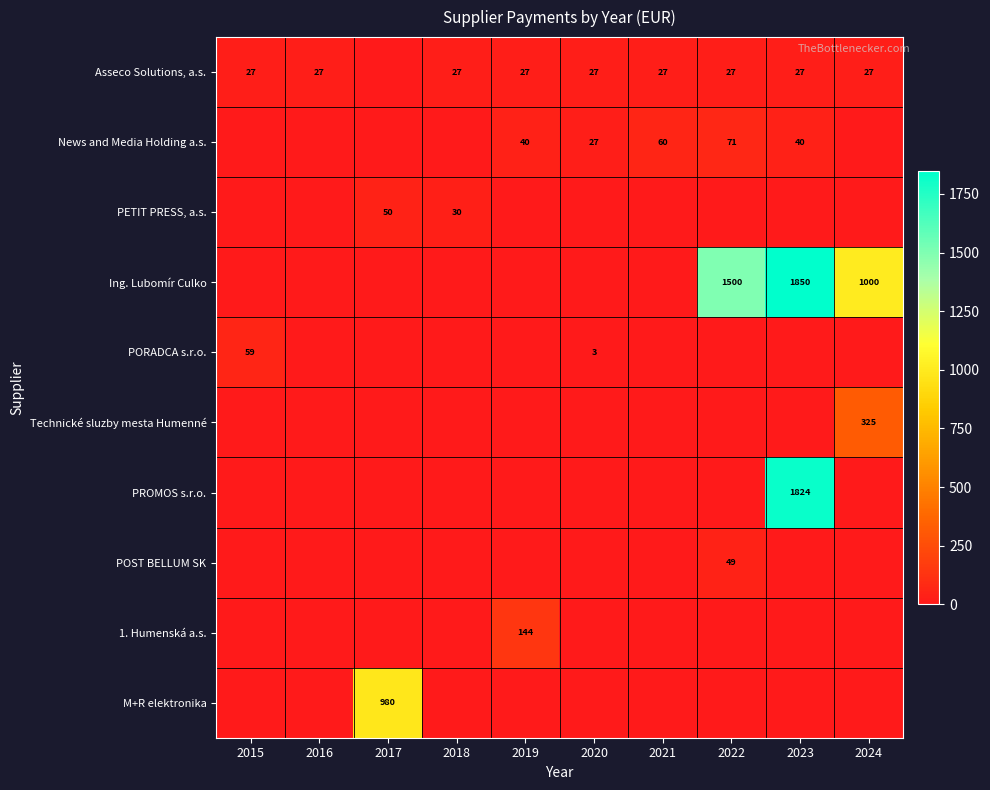

What is the difference between the News and Media Holding a.s. values at 2019 and 2022?

31